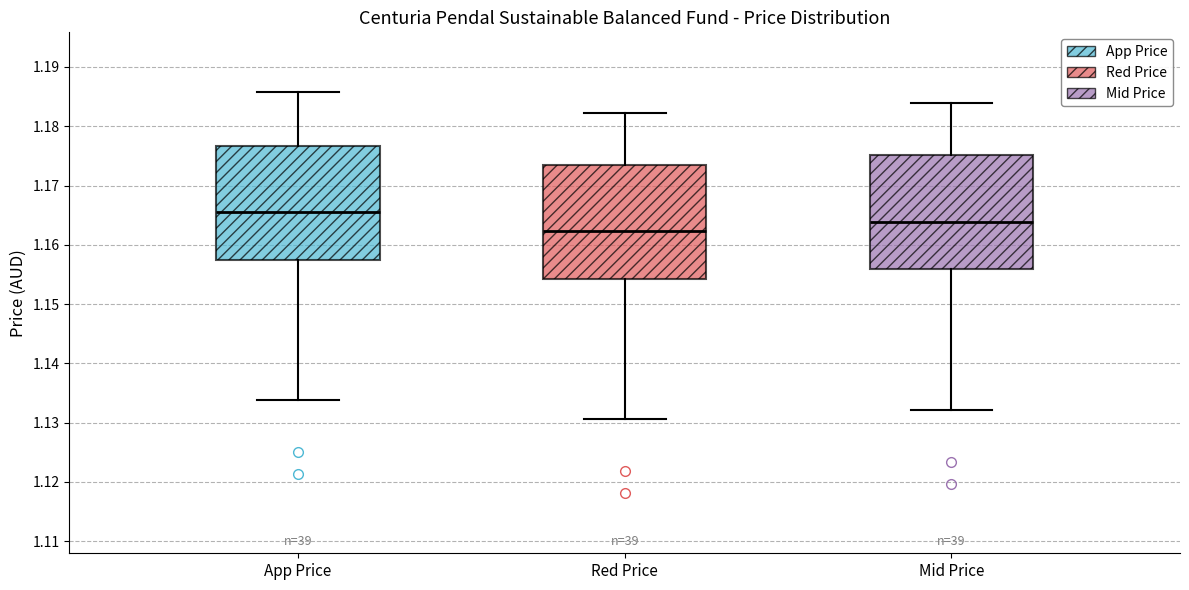

Reading left to right, transcribe this box plot: for each box, give where its median line is, the range the box spans, and where its two whiskers end, as read against the y-axis. The values are not printed on the chart, so give them approximately, as read against the axis.

App Price: median 1.166, box 1.158 to 1.177, whiskers 1.134 to 1.186
Red Price: median 1.162, box 1.154 to 1.174, whiskers 1.131 to 1.182
Mid Price: median 1.164, box 1.156 to 1.175, whiskers 1.132 to 1.184